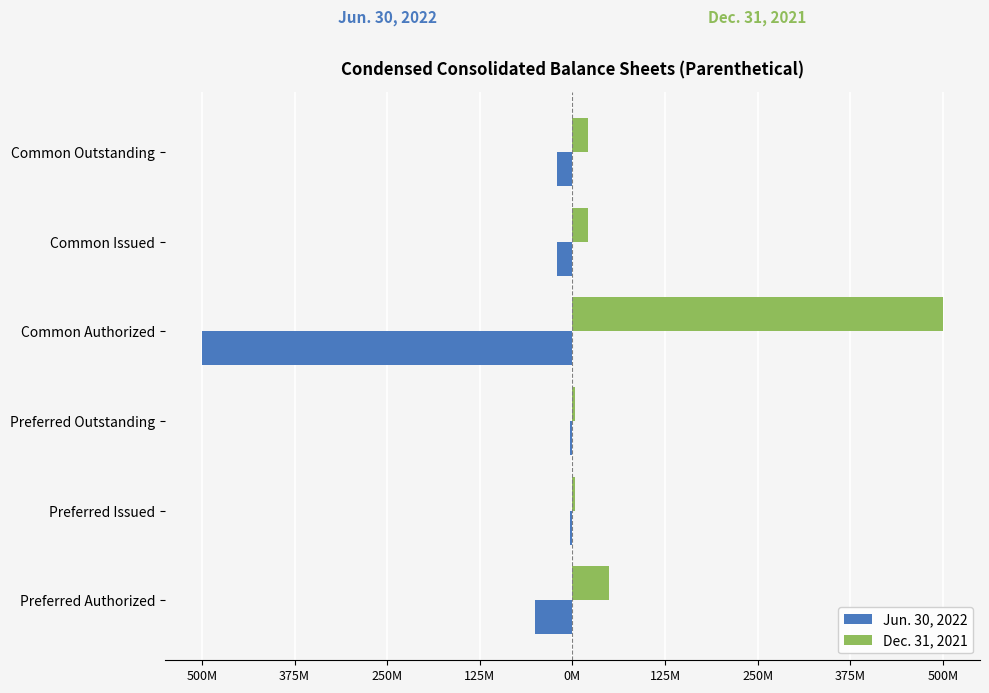

What is the value of the Jun. 30, 2022 bar at the 2nd from the left?

-3770265